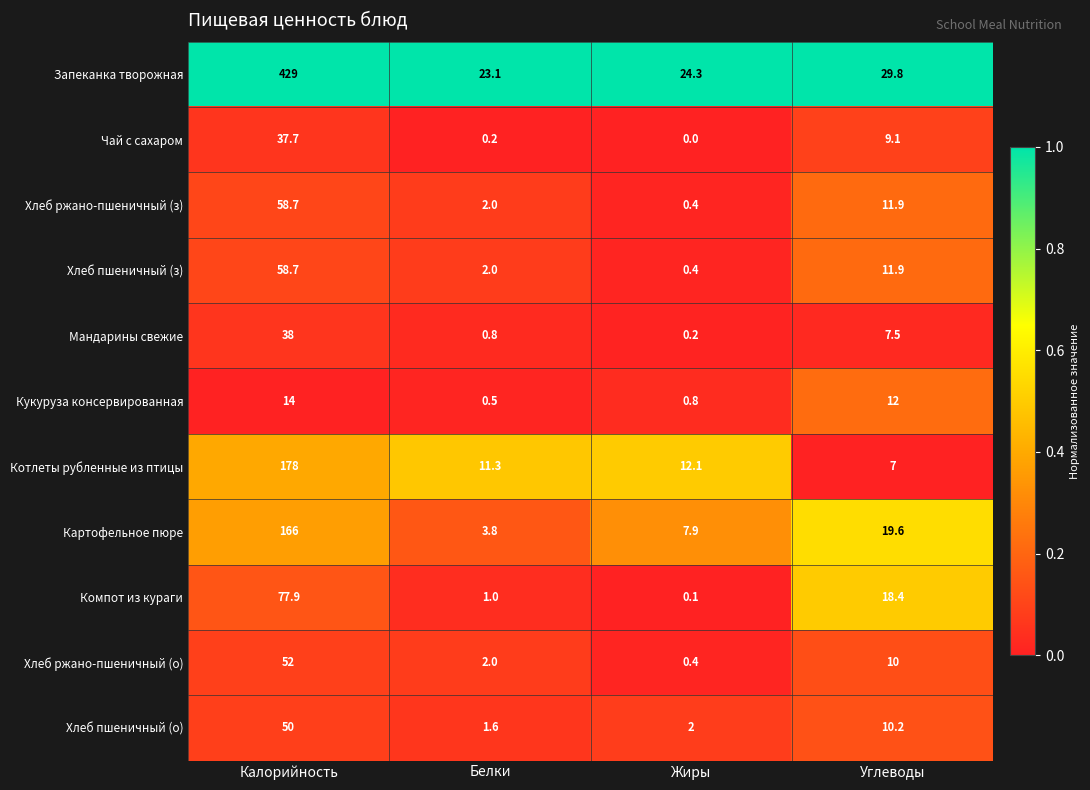

How many data points in Картофельное пюре are less than 19?

2